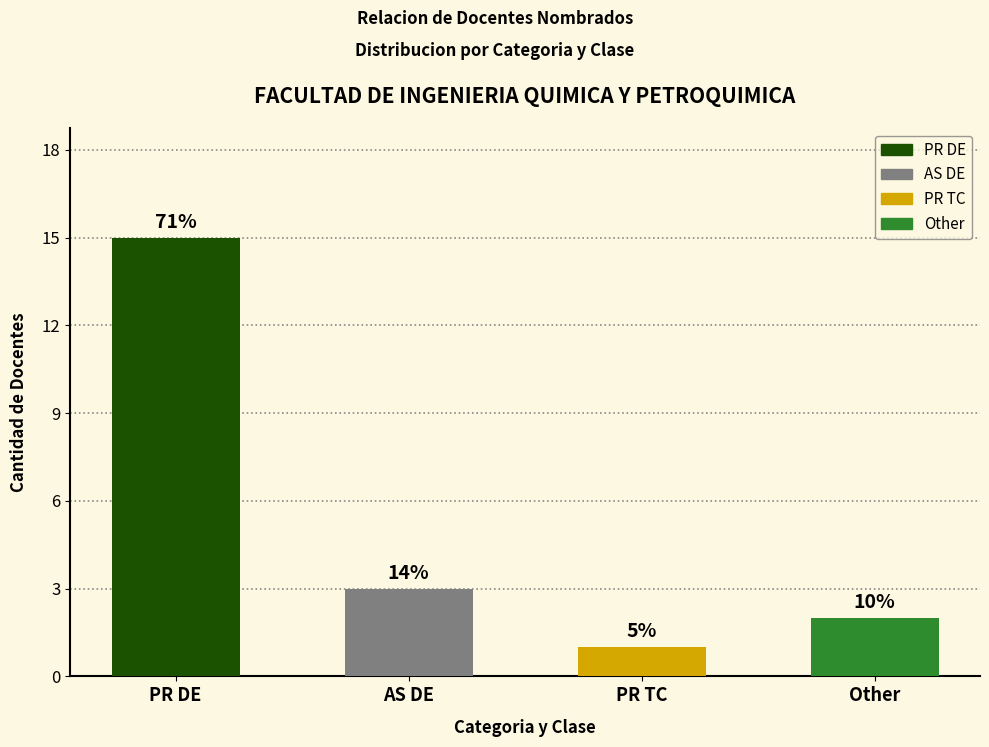

The value at PR TC is 1. True or false?

True